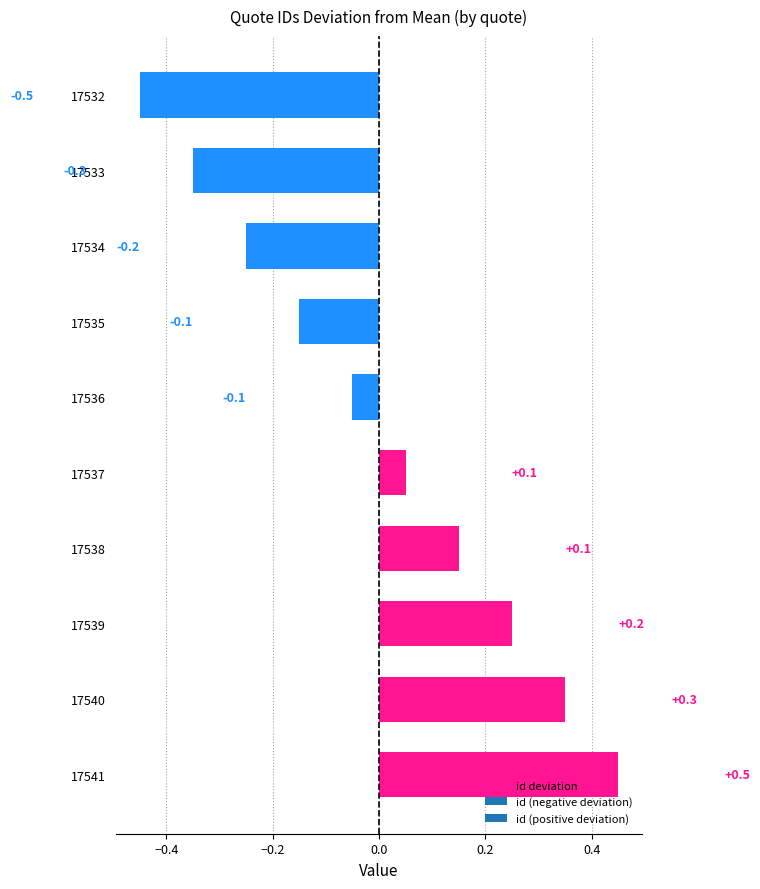

Is it true that the value at 17534 is -0.4?

False